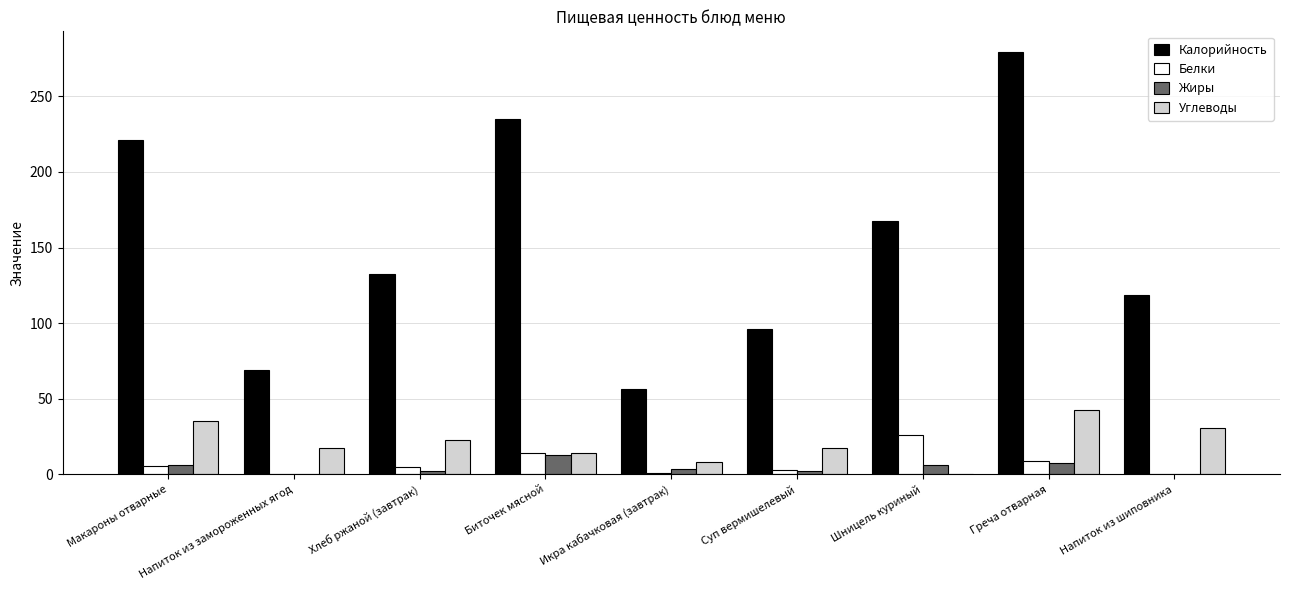

The value of Жиры at Напиток из замороженных ягод is 0.0. True or false?

True